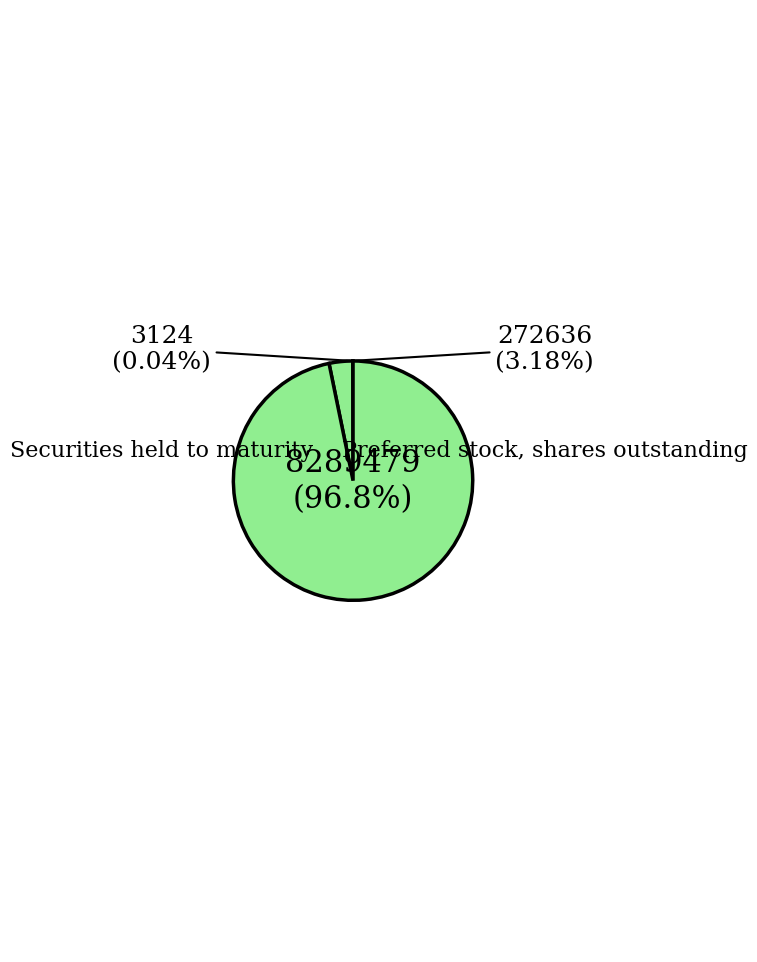

Is there a majority slice in this chart?

Yes